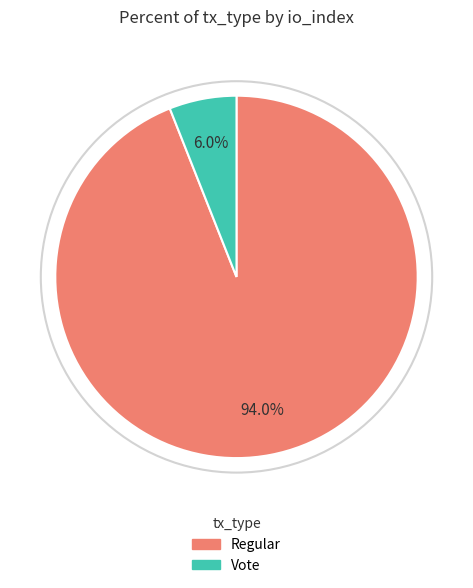

The Regular slice represents 94% of the pie. True or false?

True